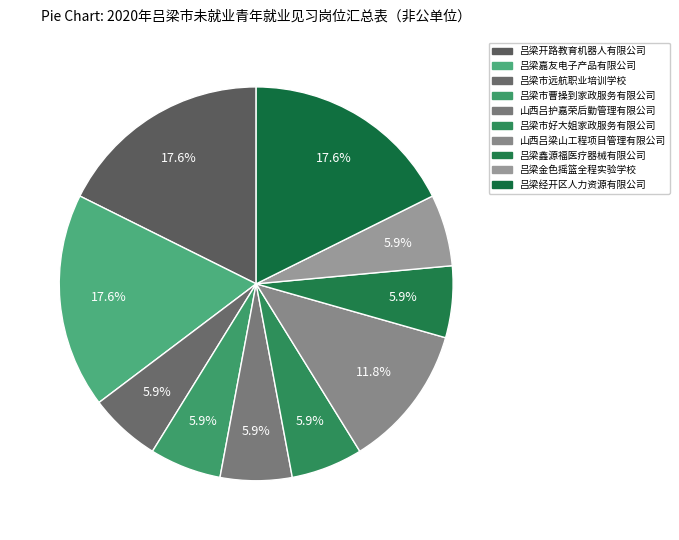

Rank the categories by value from lowest to highest.

吕梁市远航职业培训学校, 吕梁市曹操到家政服务有限公司, 山西吕护嘉荣后勤管理有限公司, 吕梁市好大姐家政服务有限公司, 吕梁鑫源福医疗器械有限公司, 吕梁金色摇篮全程实验学校, 山西吕梁山工程项目管理有限公司, 吕梁开路教育机器人有限公司, 吕梁嘉友电子产品有限公司, 吕梁经开区人力资源有限公司